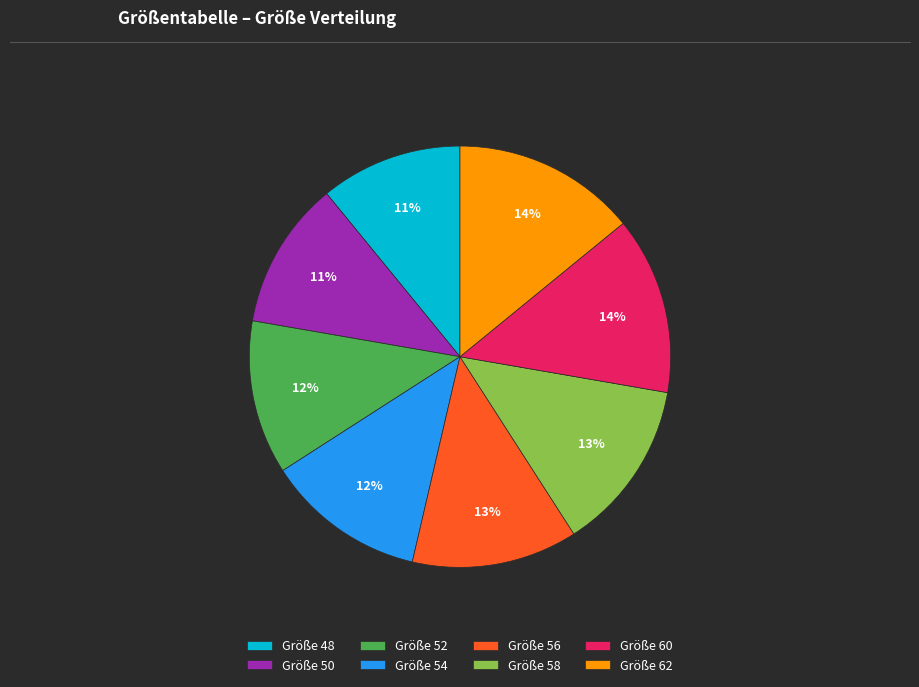

Is the sum of Größe 56 and Größe 62 greater than half?

No